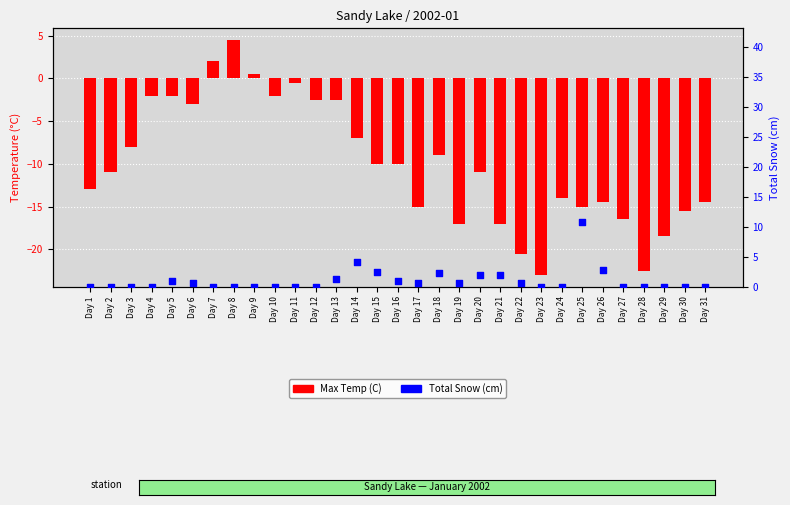

What is the total value across all series at Day 3?

-8.0